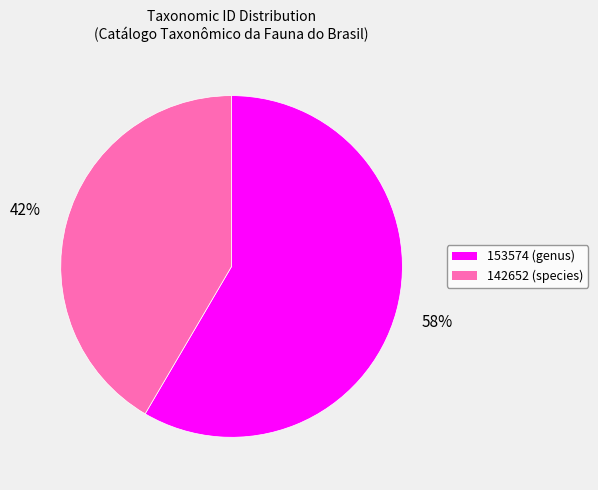

What percentage is the 153574 slice, to the nearest percent?

58%